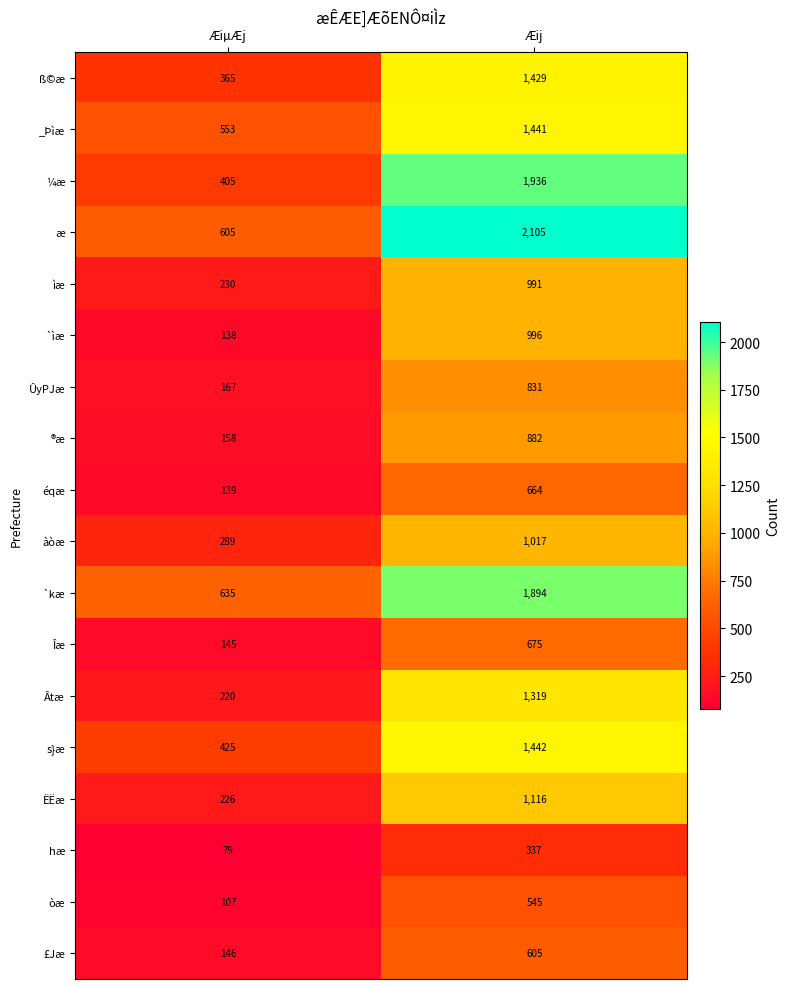

Where is s}æ nearest to the value 933?

ÆiµÆj